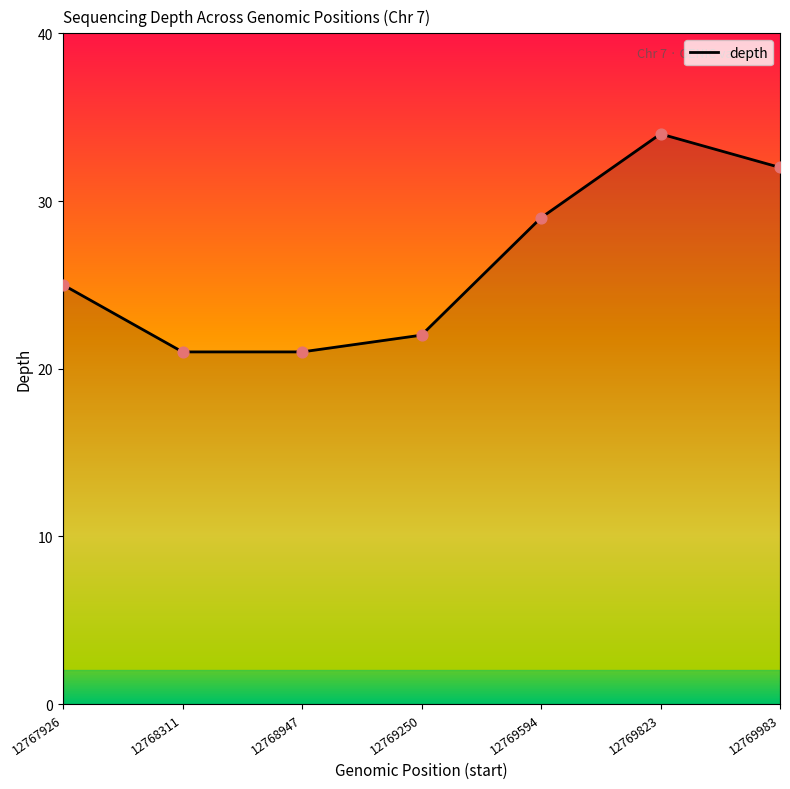

What is the change in value from 12768311 to 12769594?

+8